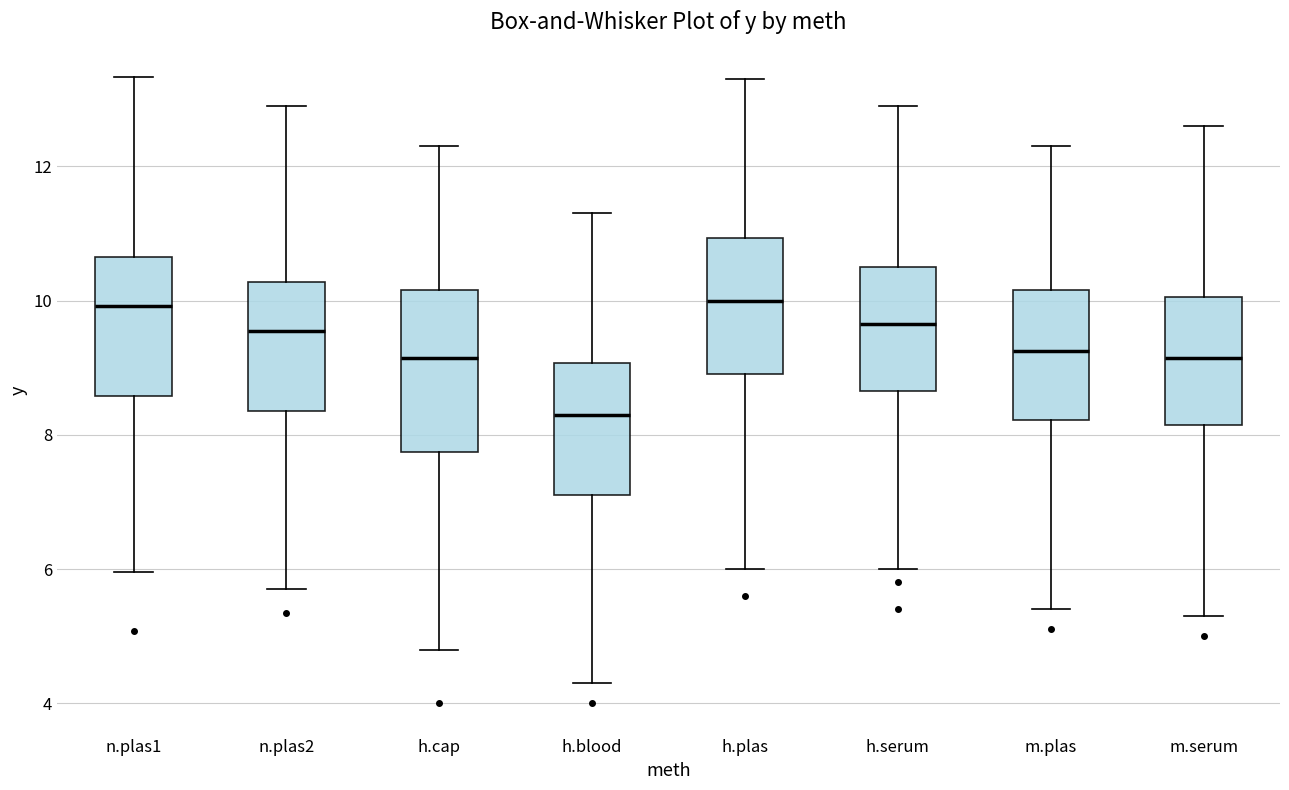

Comparing the boxes themselves (not the whiskers), which one is the tallest?

h.cap